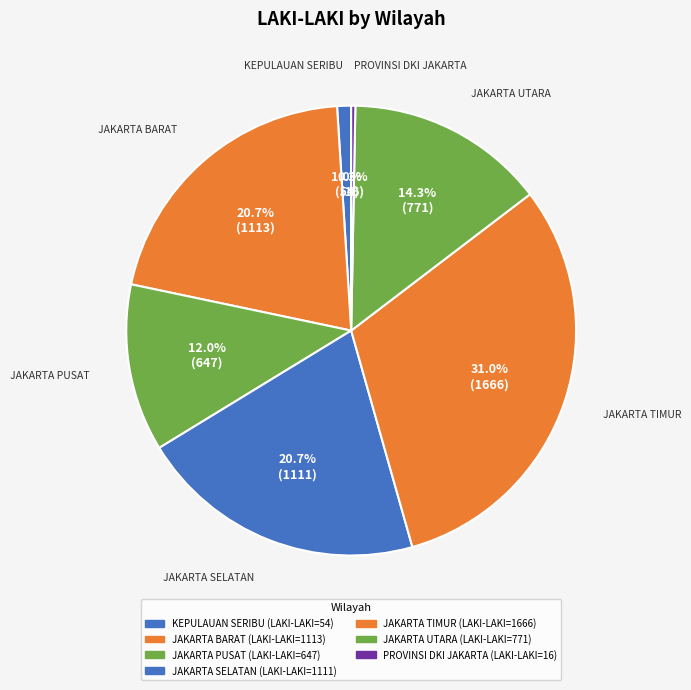

To the nearest percent, what is the combined percentage of JAKARTA BARAT and PROVINSI DKI JAKARTA?

21%